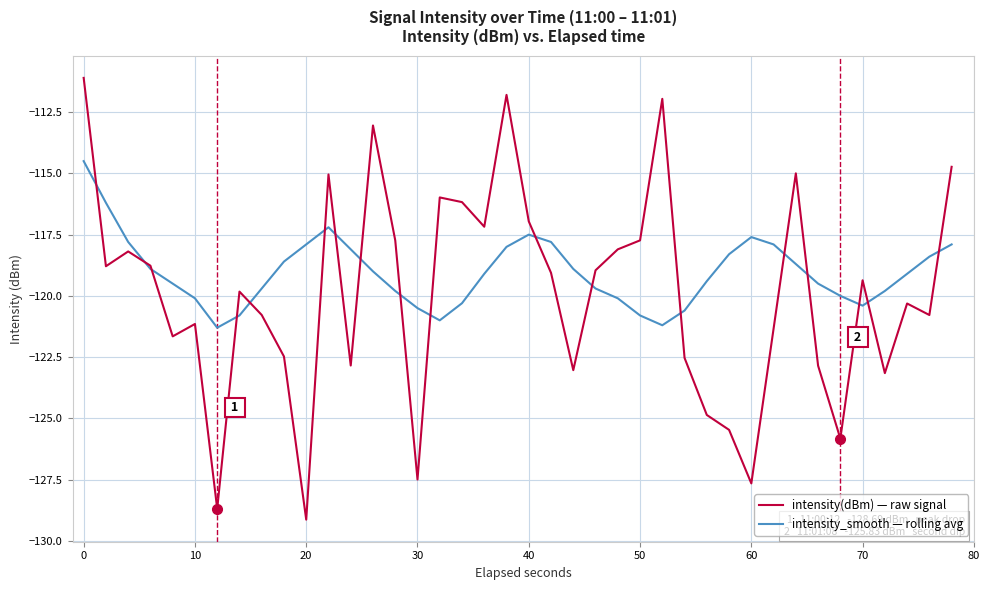

What is the minimum value for intensity(dBm) — raw signal?

-129.1